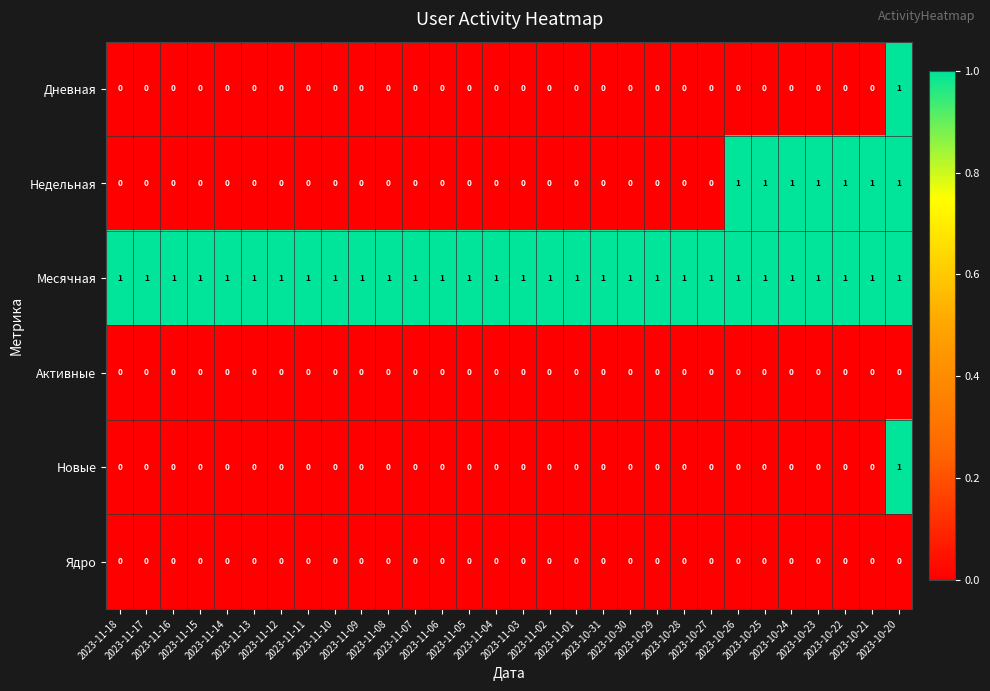

Which series has the largest total across all categories?

Месячная